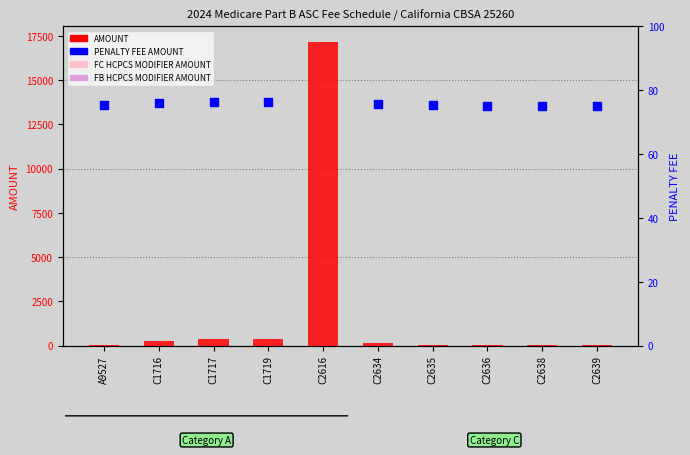

At how many categories does at least one series exceed 11135?

1